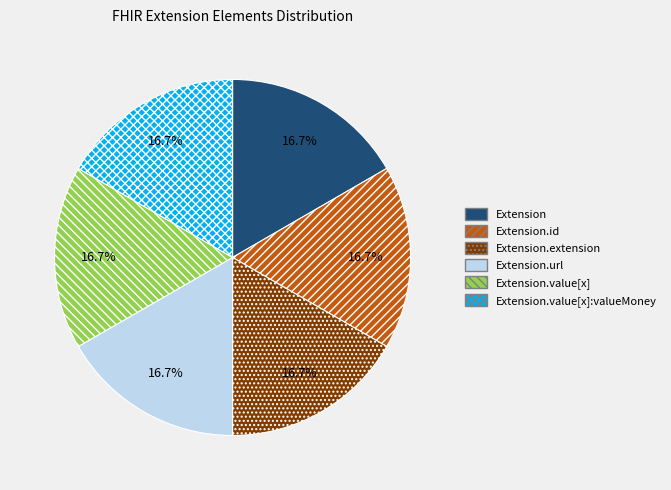

What is the ratio of the value at Extension to the value at Extension.url?

1.0